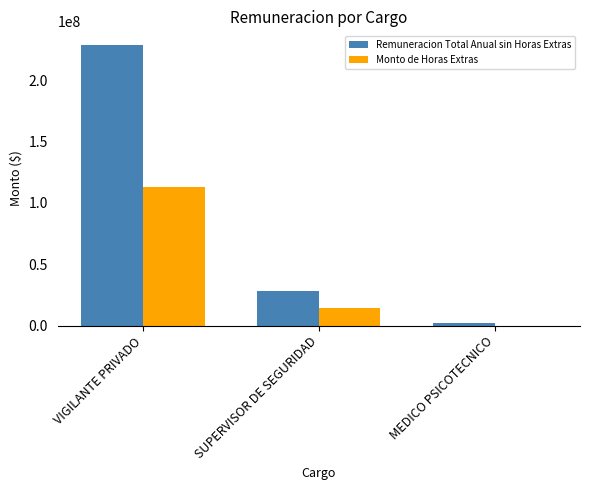

What is the sum of all Remuneracion Total Anual sin Horas Extras values?

258657186